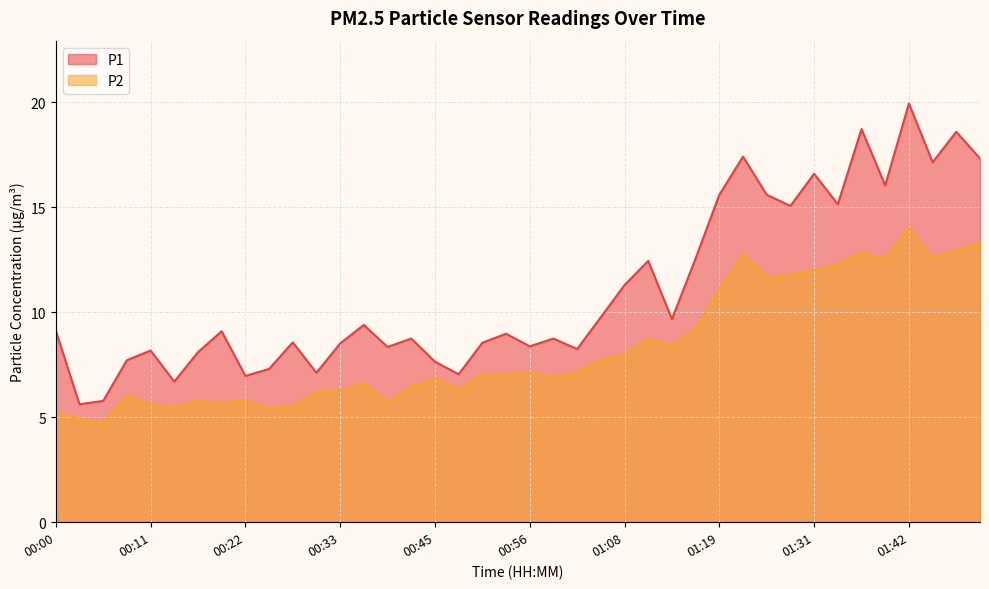

Rank the series by their maximum value, from highest to lowest.

P1, P2